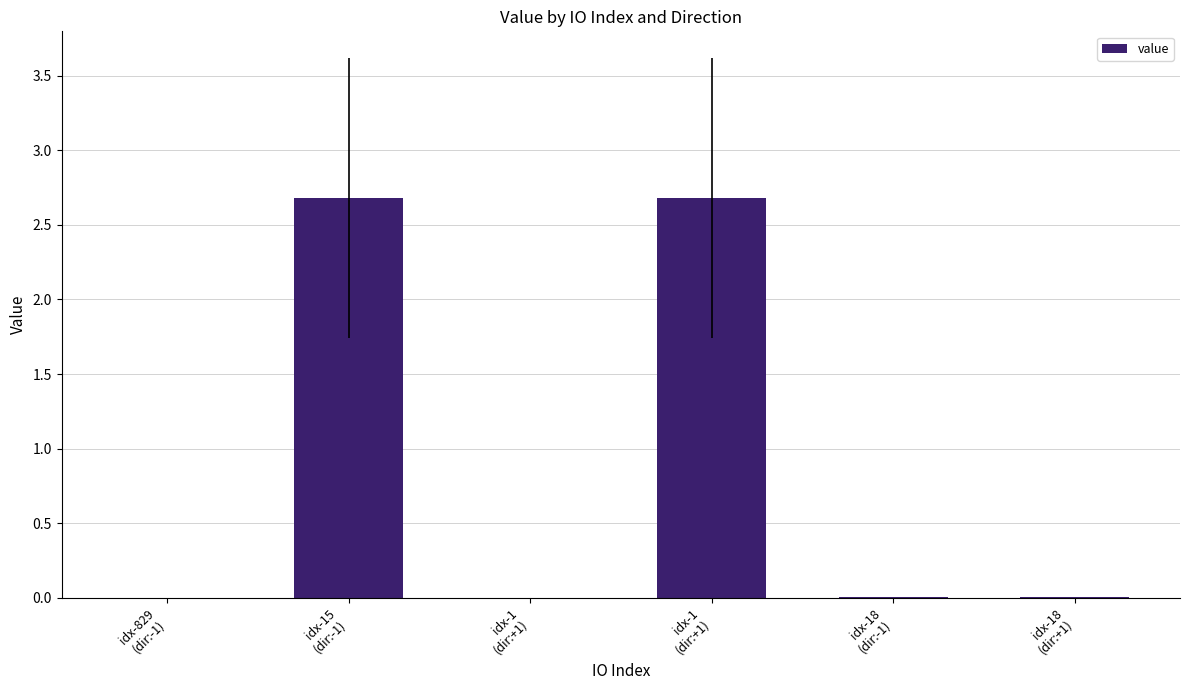

What is the label of the 3rd bar from the right?

idx-1
(dir:+1)